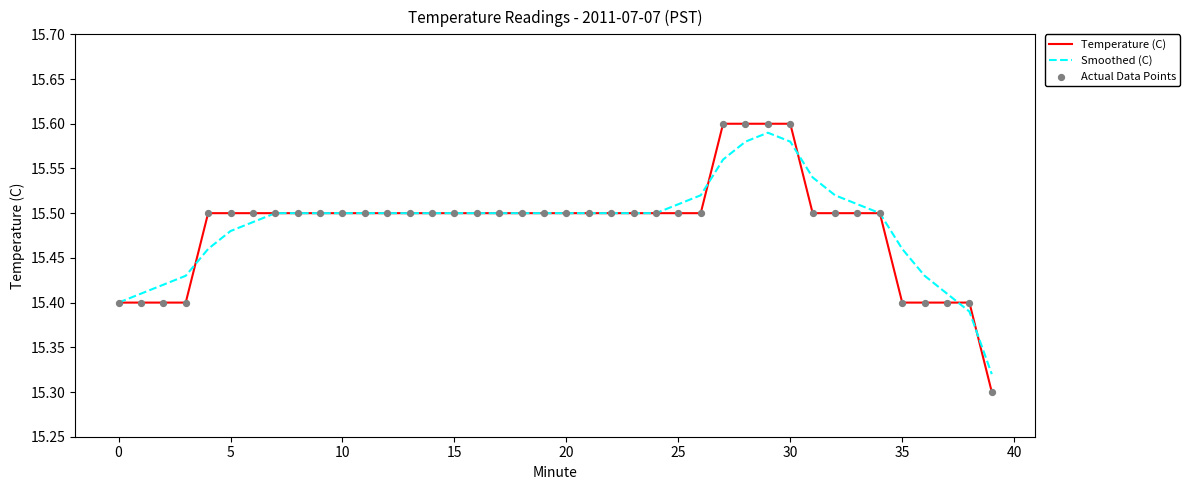

Is this an area chart (filled region under the line)?

No